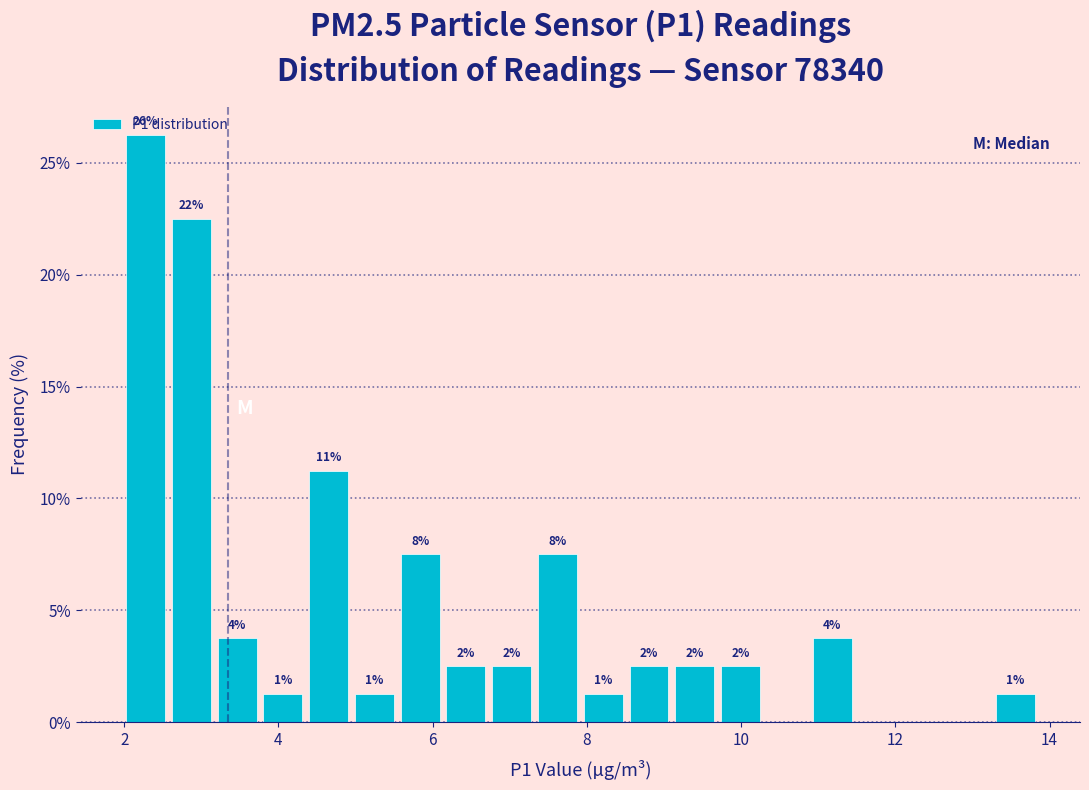

Read against the x-axis, roughly where is the centre of the tallest bar?

2.2